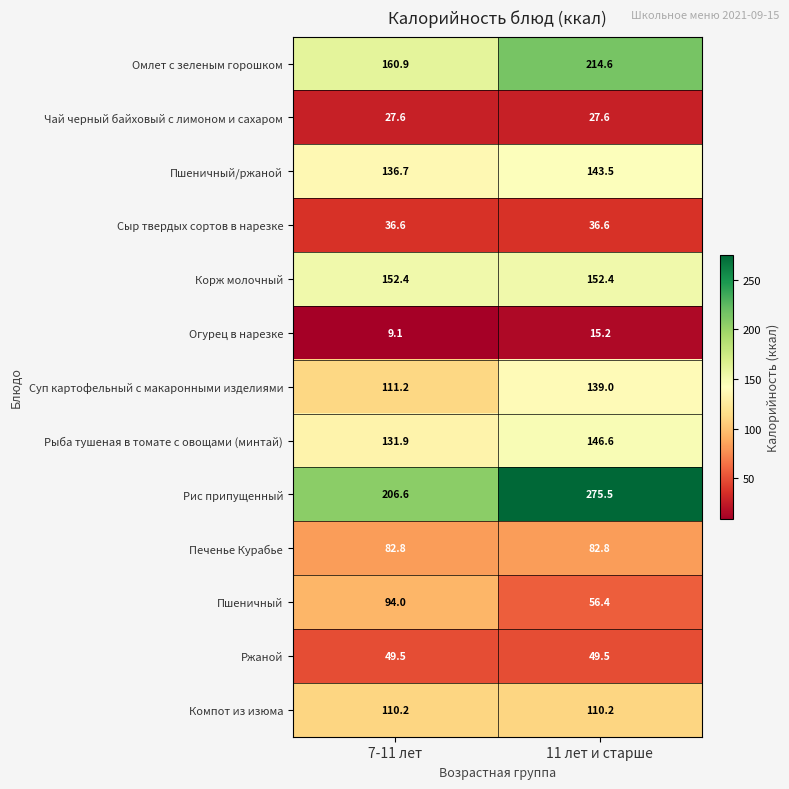

Reading left to right, list all the values displayed in this chart.

Омлет с зеленым горошком: 160.9	214.6
Чай черный байховый с лимоном и сахаром: 27.6	27.6
Пшеничный/ржаной: 136.7	143.5
Сыр твердых сортов в нарезке: 36.6	36.6
Корж молочный: 152.4	152.4
Огурец в нарезке: 9.1	15.2
Суп картофельный с макаронными изделиями: 111.2	139.0
Рыба тушеная в томате с овощами (минтай): 131.9	146.6
Рис припущенный: 206.6	275.5
Печенье Курабье: 82.8	82.8
Пшеничный: 94.0	56.4
Ржаной: 49.5	49.5
Компот из изюма: 110.2	110.2